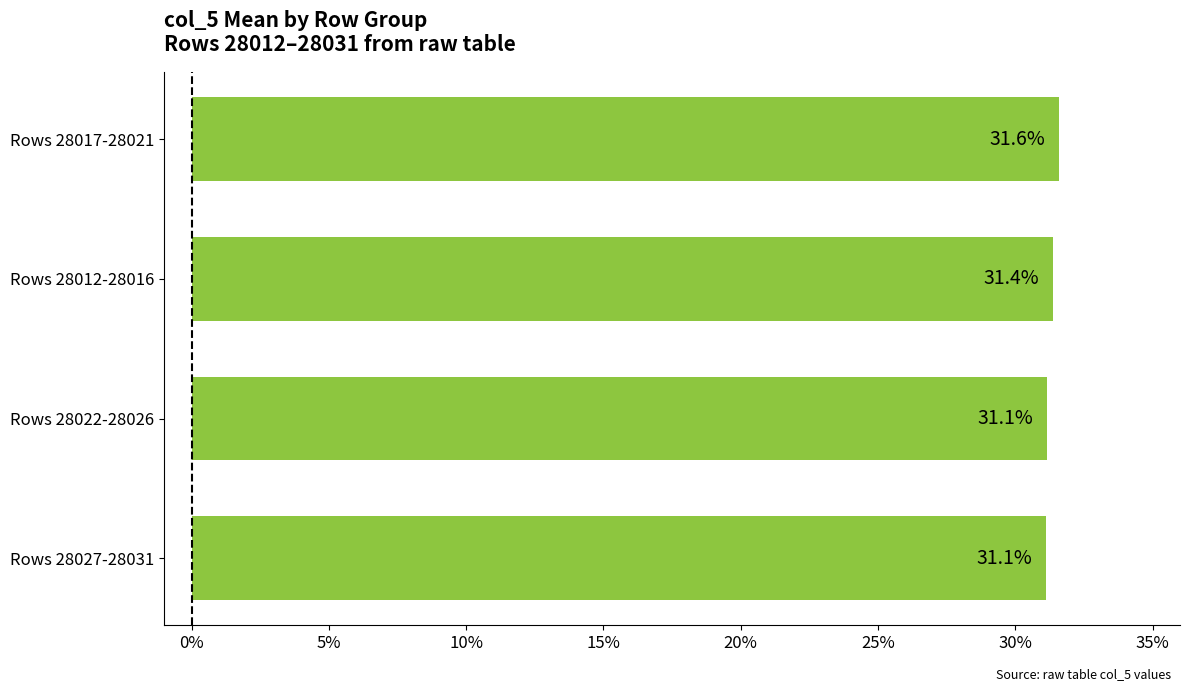

How many bars are there in total?

4